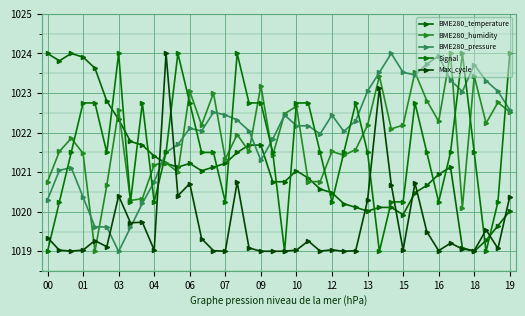

How many distinct data groups are displayed?

5